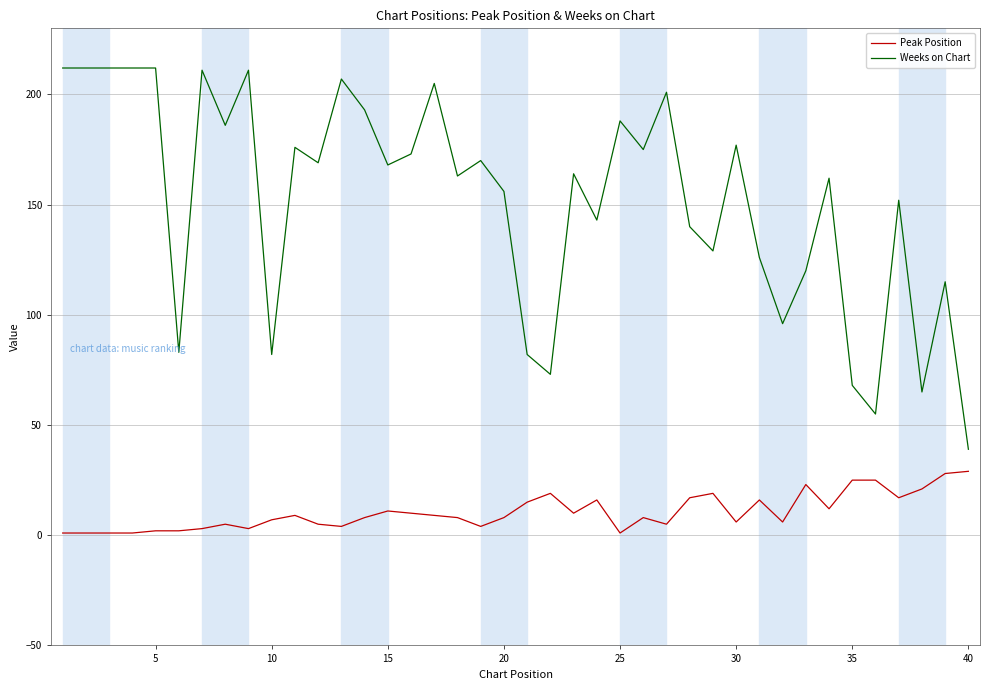

What is the greatest value displayed?

212